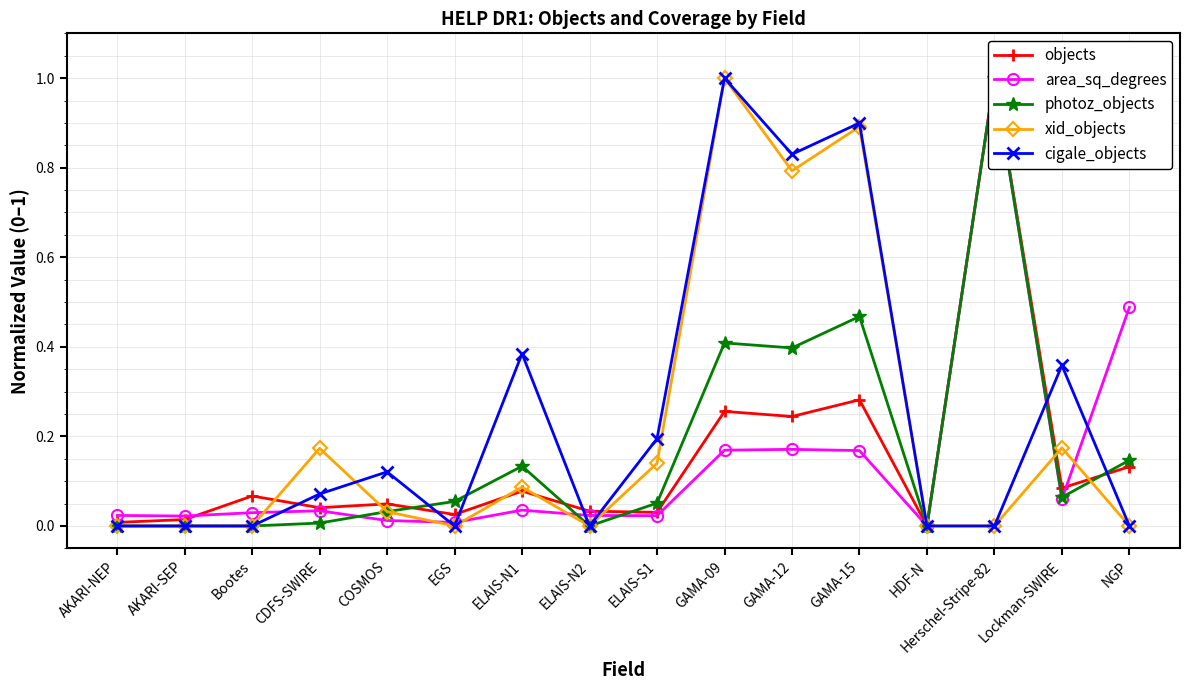

What is the approximate value of objects at NGP?

0.1